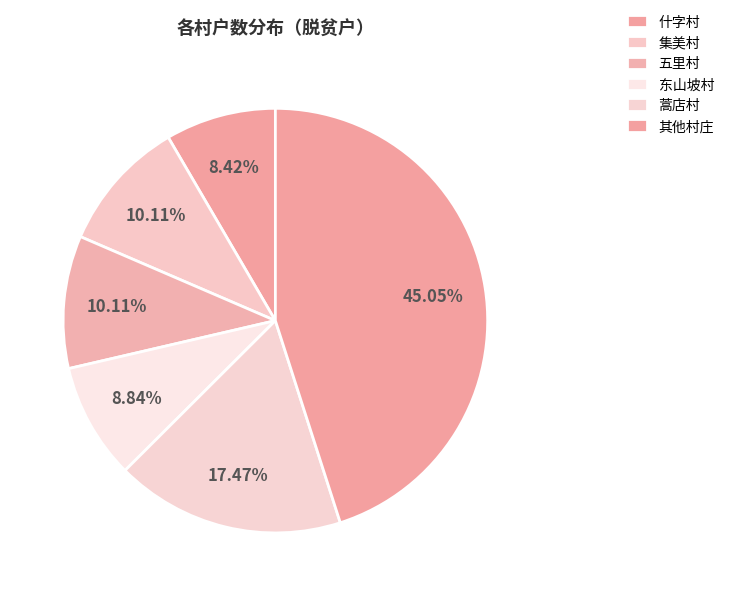

To the nearest percent, what portion does 集美村 represent?

10%